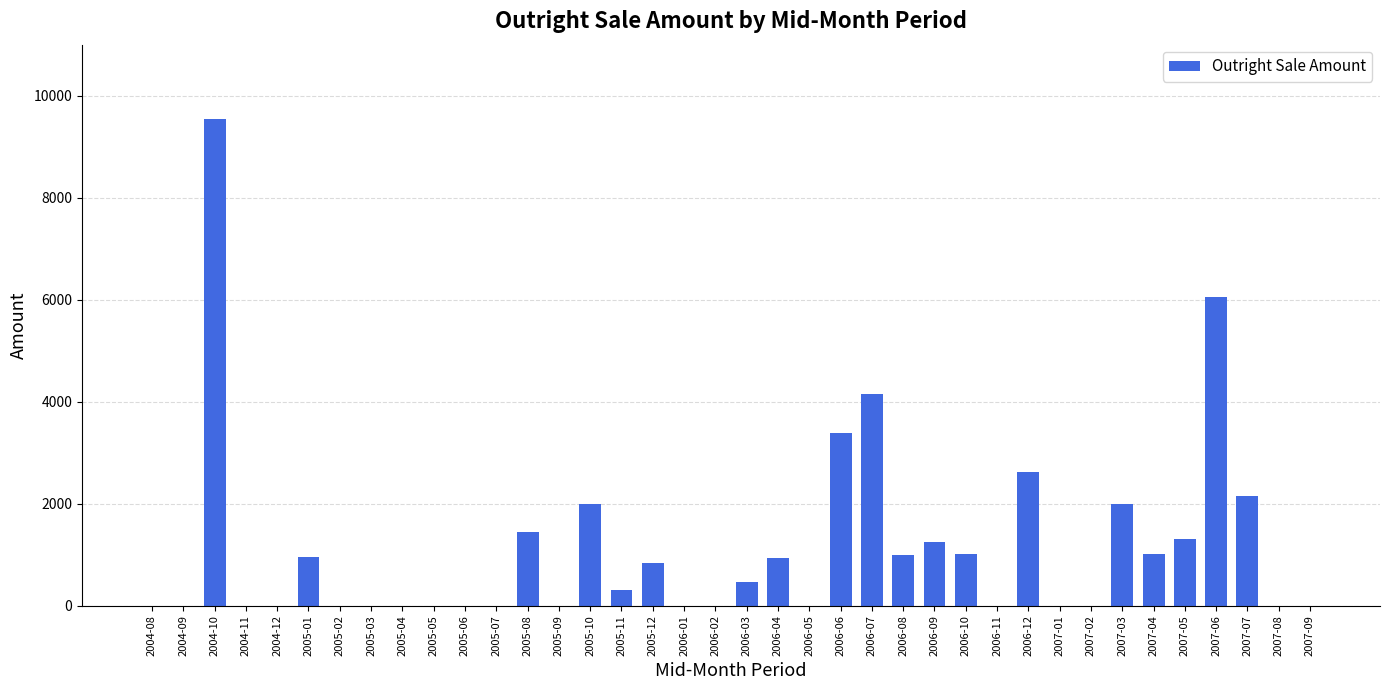

What is the sum of the values at 2006-07 and 2004-08?

4150